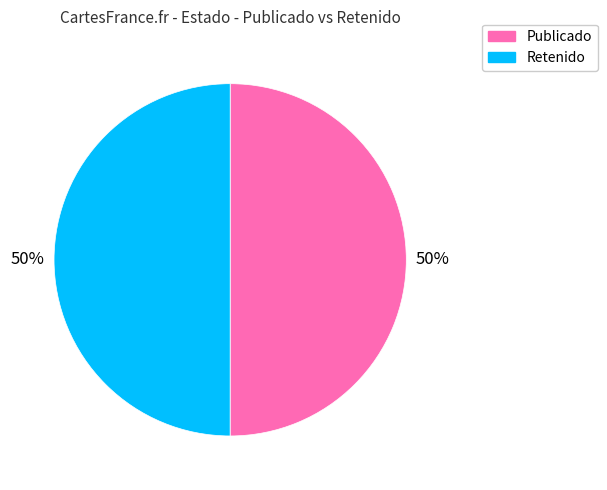

The Retenido slice represents 38% of the pie. True or false?

False